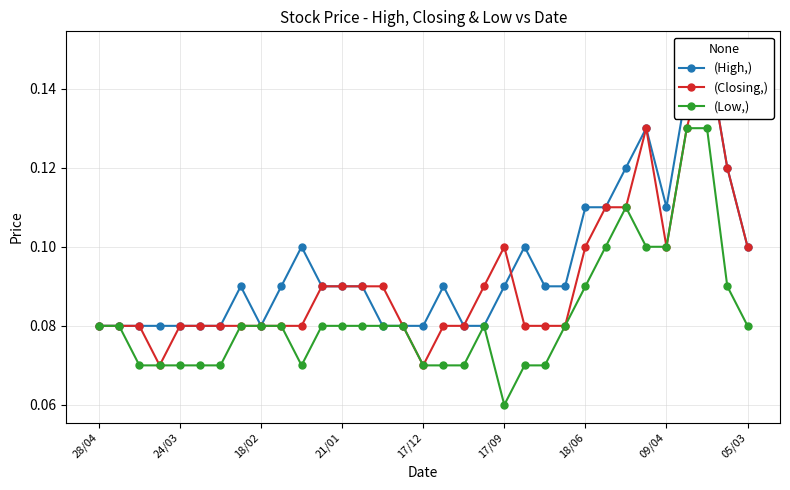

True or false: (Low,) has more than 1 interior local peaks.

True